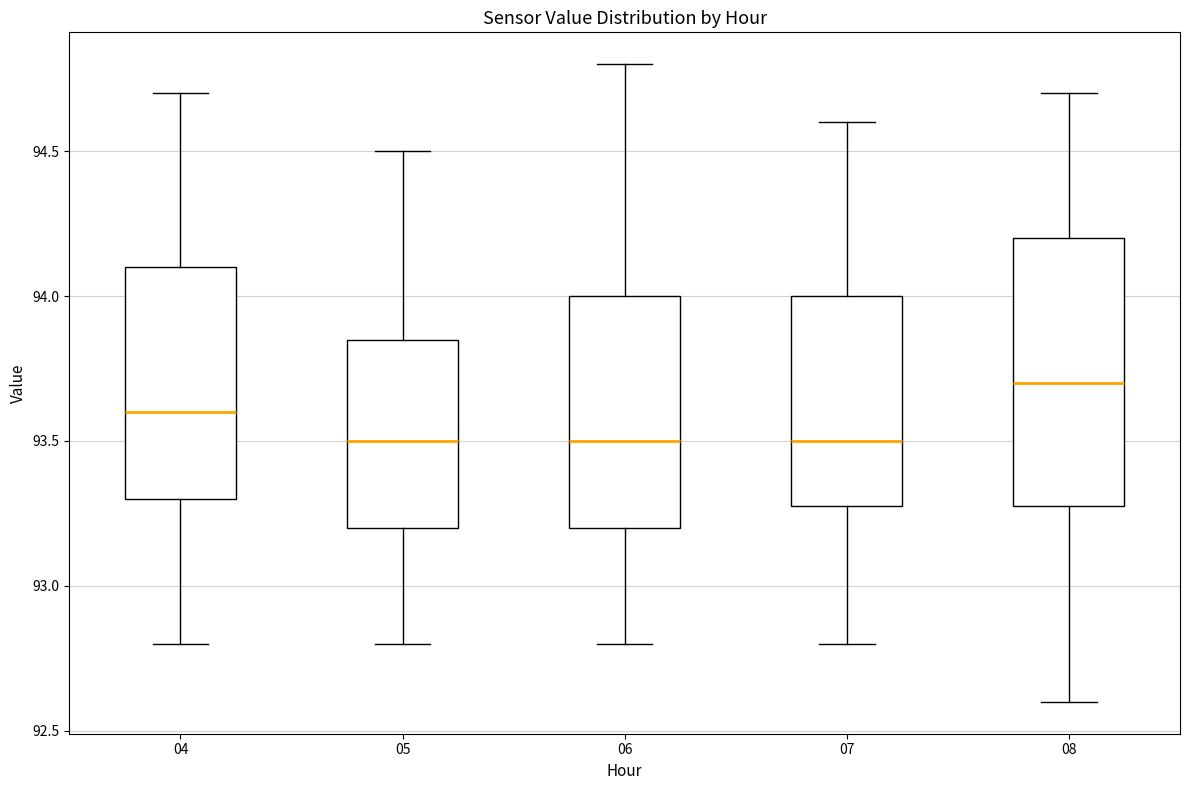

Which box has the highest median line?

08